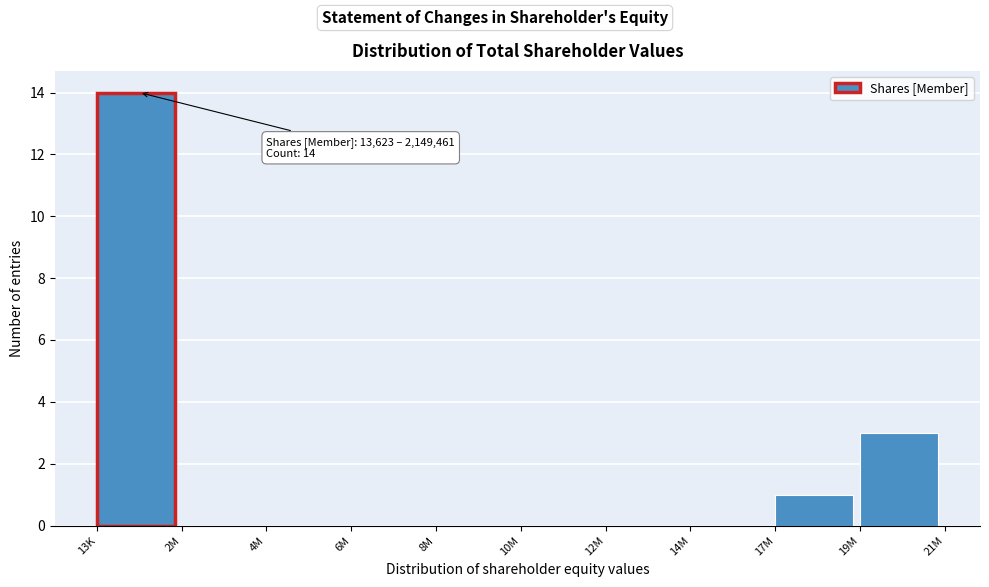

Reading right to left, what are all the values shown in this chart?

19M=3	17M=1	14M=0	12M=0	10M=0	8M=0	6M=0	4M=0	2M=0	13K=14